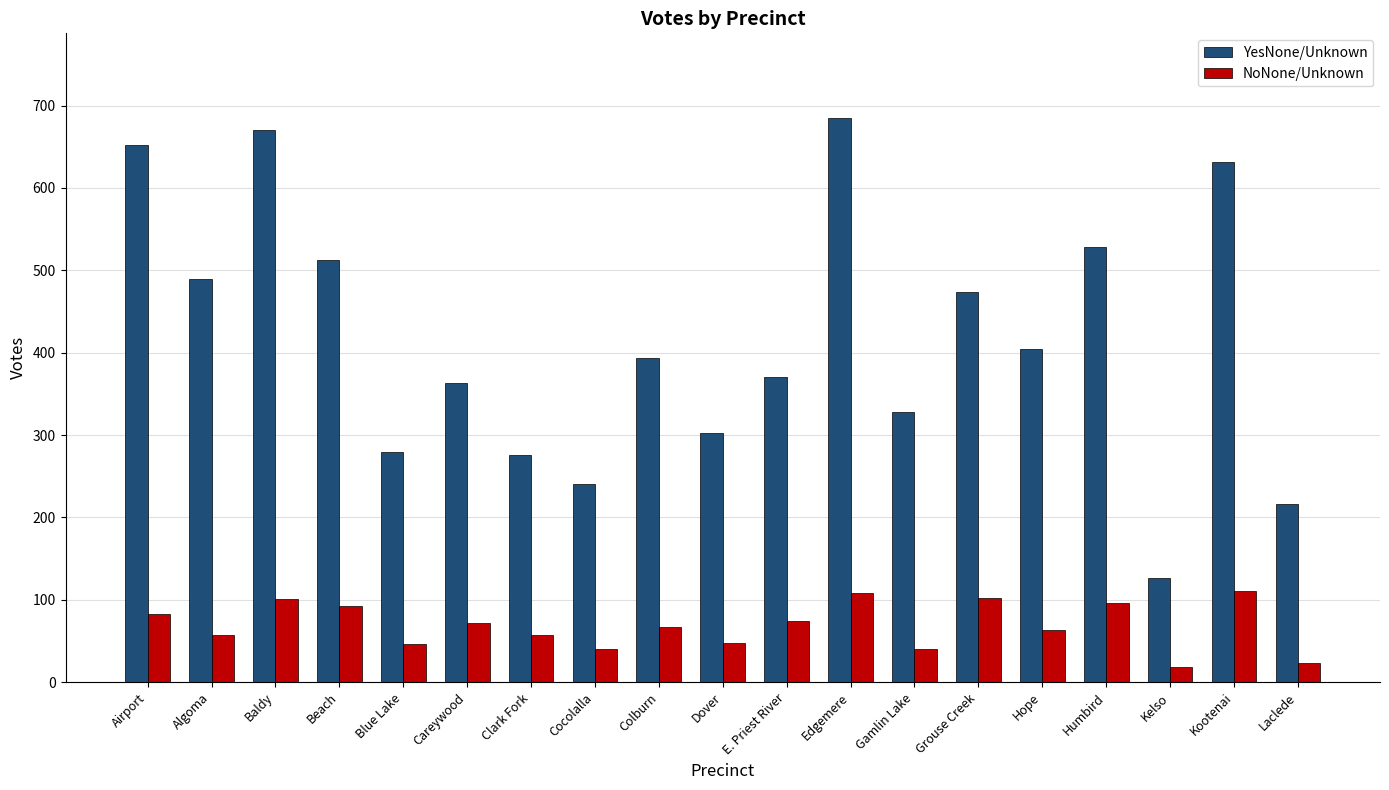

What is the lowest value of the YesNone/Unknown series?

127